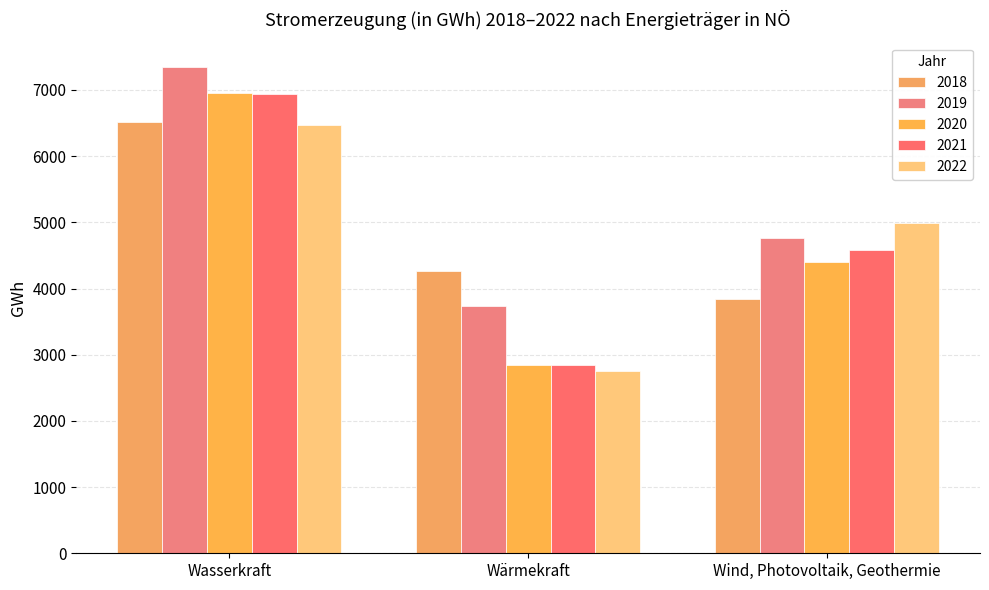

Rank the series by their maximum value, from lowest to highest.

2022, 2018, 2021, 2020, 2019